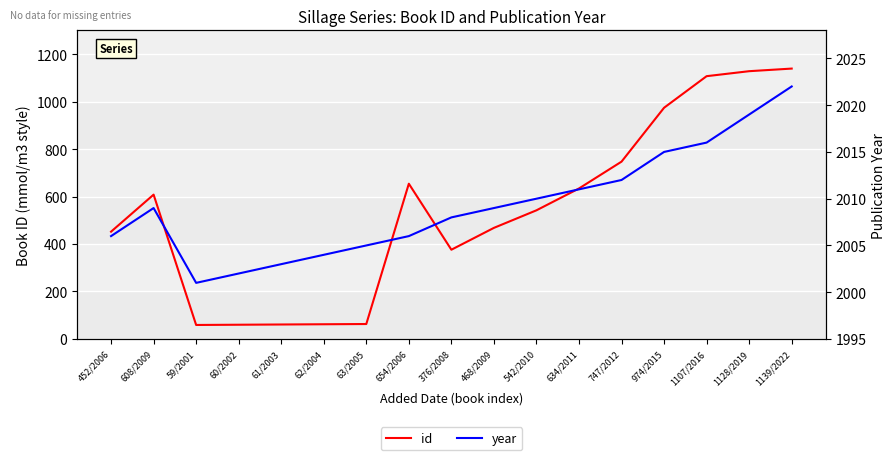

Is it true that year equals 2009 at 468/2009?

True